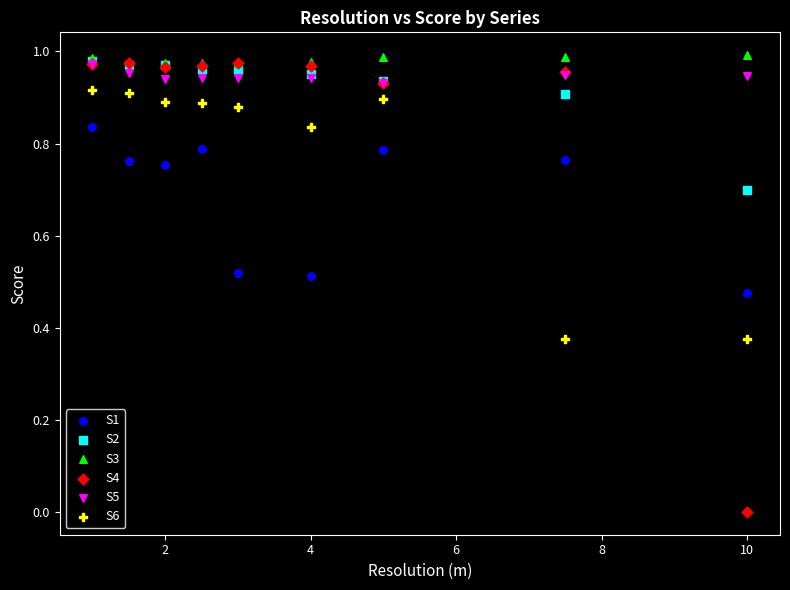

Which series contains the lowest Y value?

S4